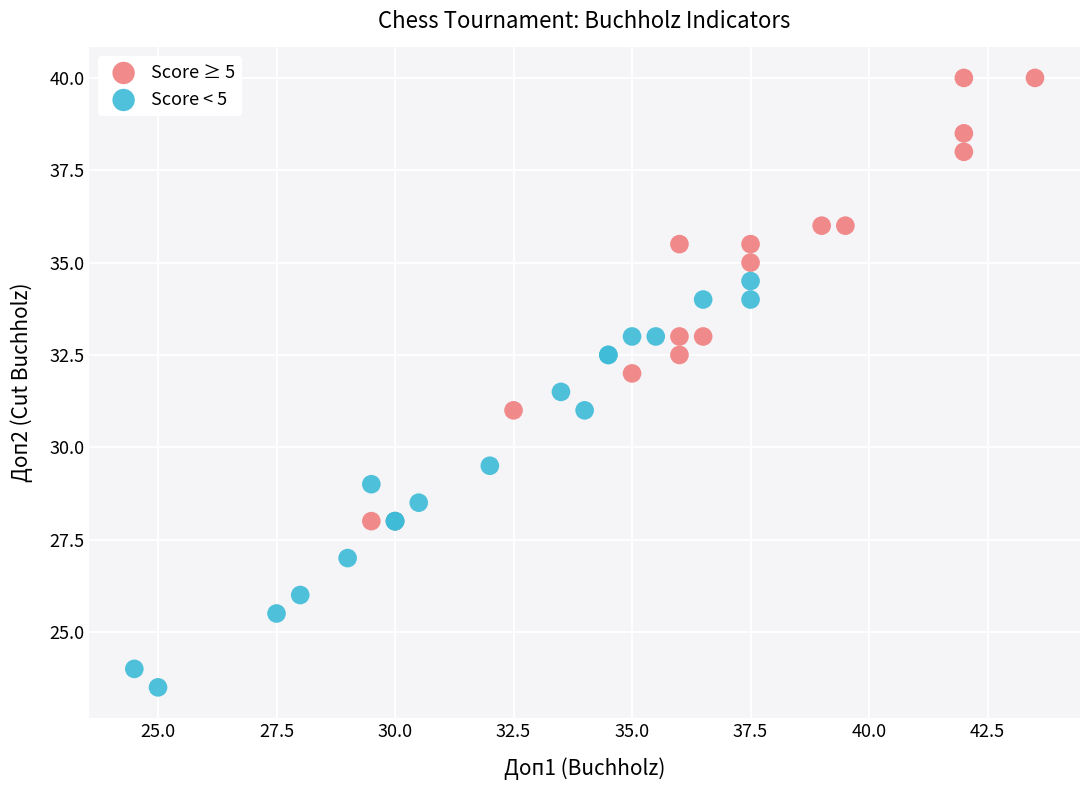

Which series reaches the minimum Y coordinate?

Score < 5